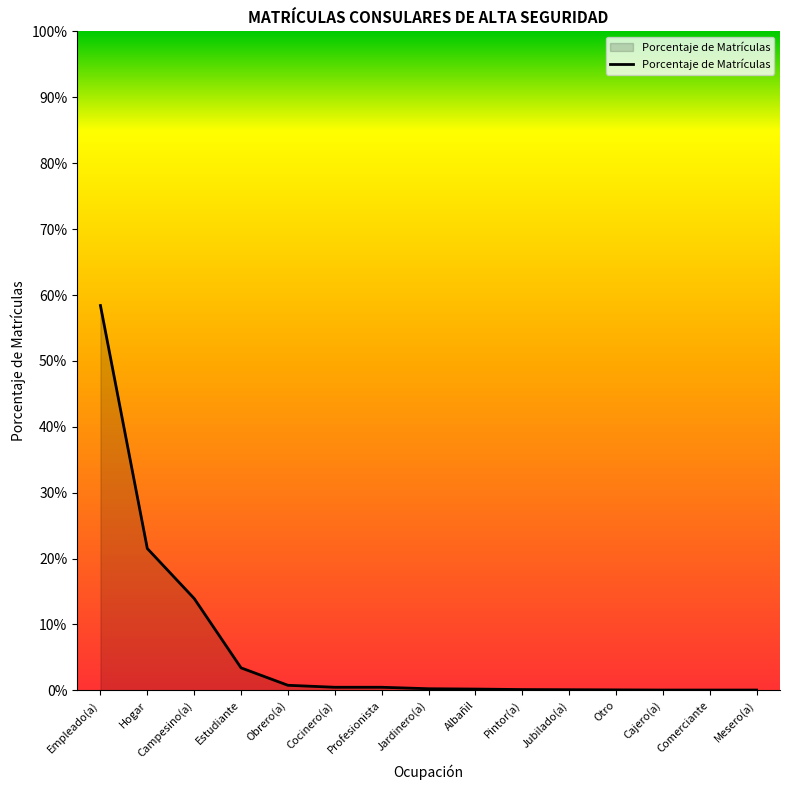

What is the change in value from Hogar to Profesionista?

-0.2